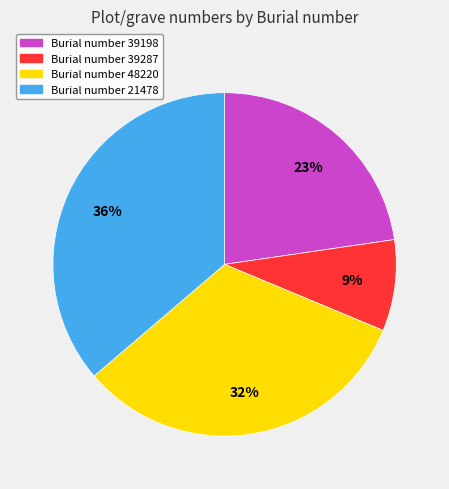

Does any single category account for the majority?

No